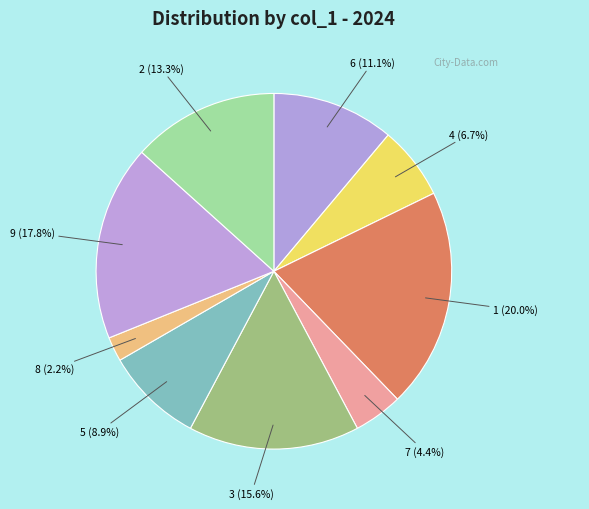

Combined, what portion of the pie is 1 and 4?

26.7%